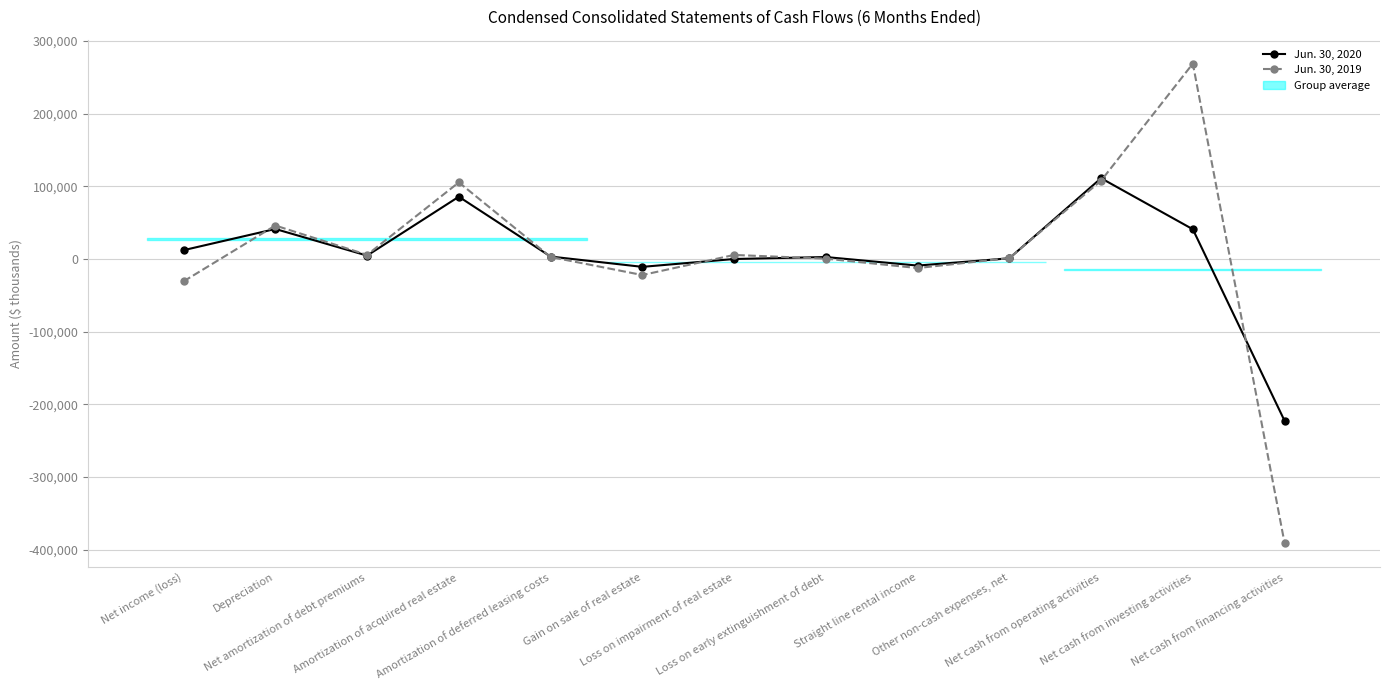

At which label does Jun. 30, 2019 first exceed 2771?

Depreciation